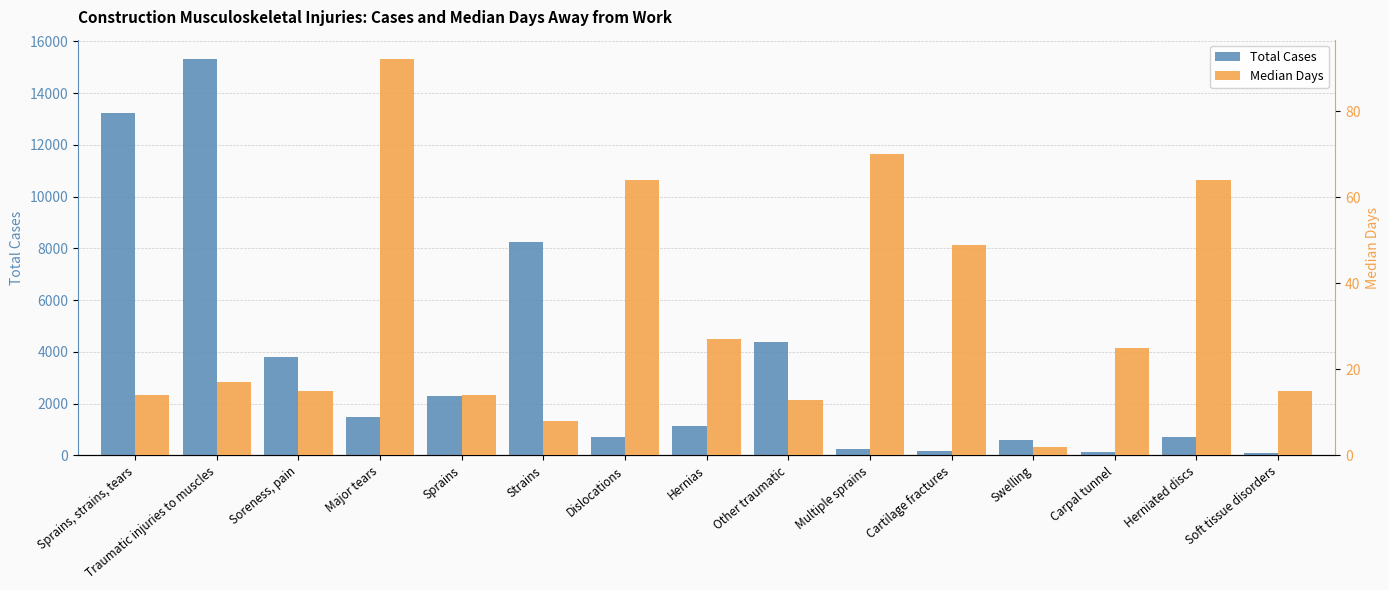

Reading left to right, list all the values displayed in this chart.

Total Cases: 13240	15300	3810	1470	2300	8230	720	1150	4400	250	180	580	120	720	90
Median Days: 14	17	15	92	14	8	64	27	13	70	49	2	25	64	15